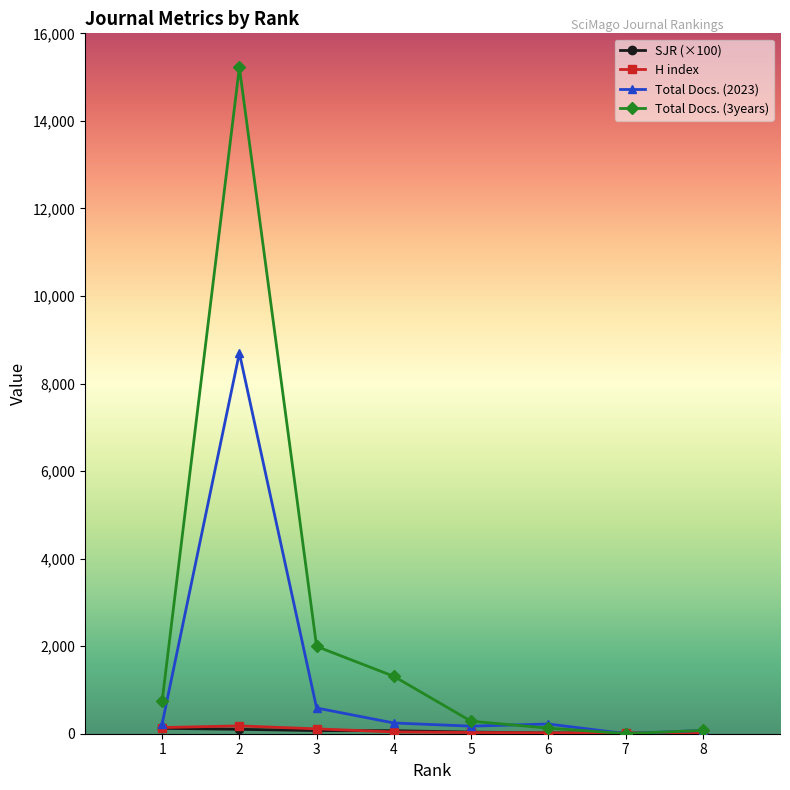

Where does the H index series first go above 41?

1